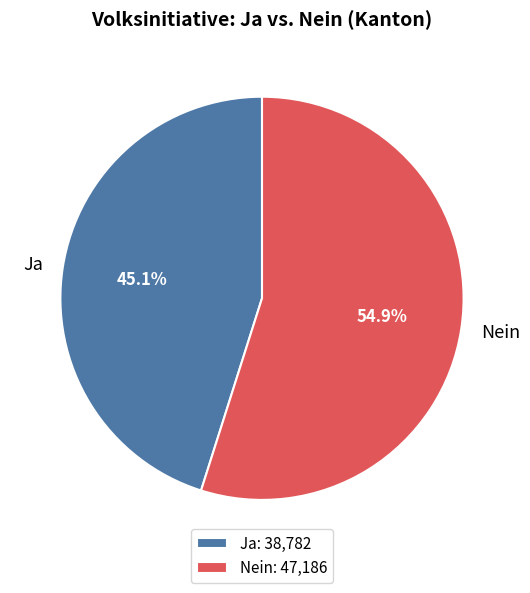

Between Nein and Ja, which is larger?

Nein